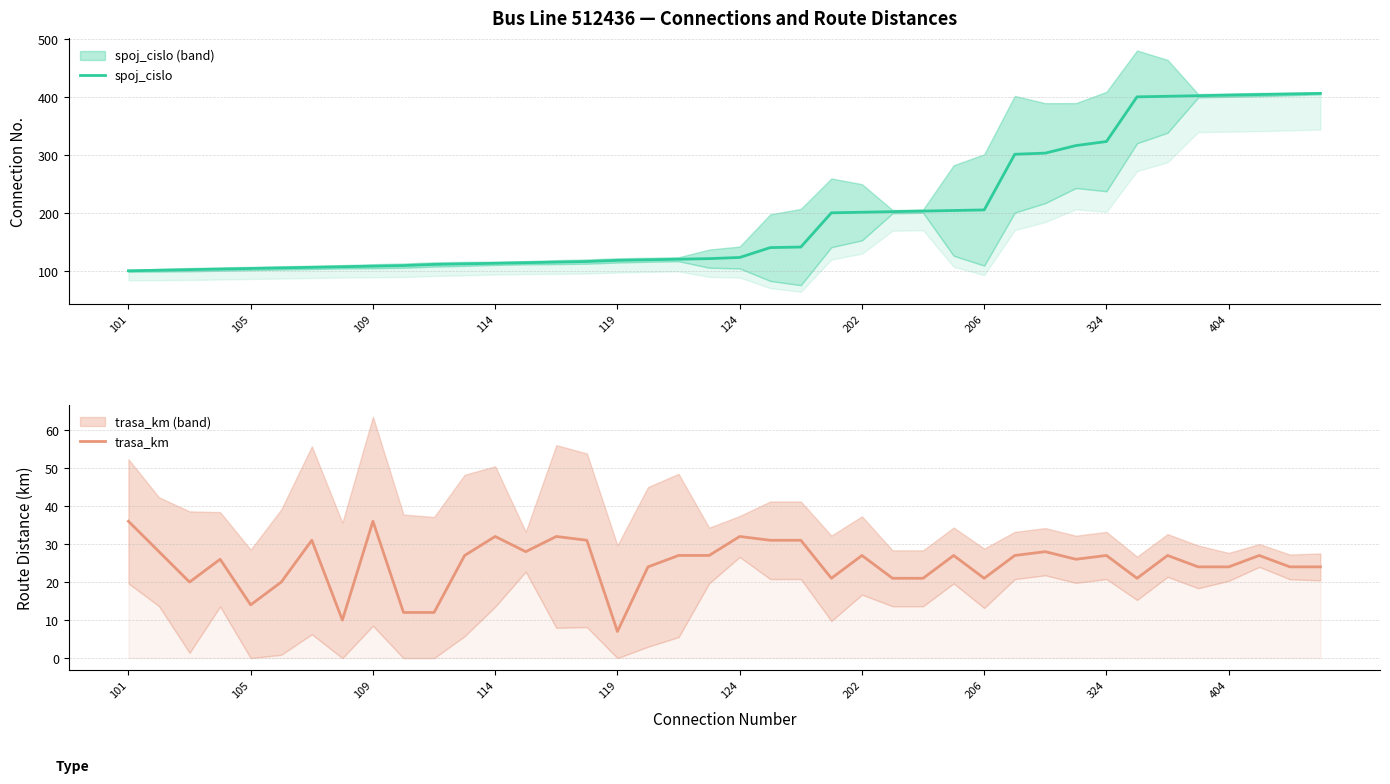

At how many categories does at least one series exceed 318?

8